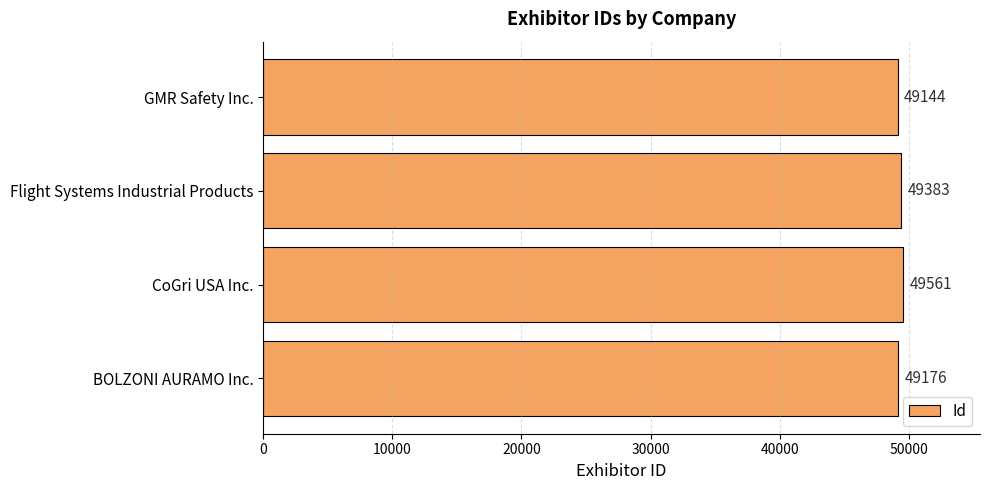

Does the chart contain stacked bars?

No